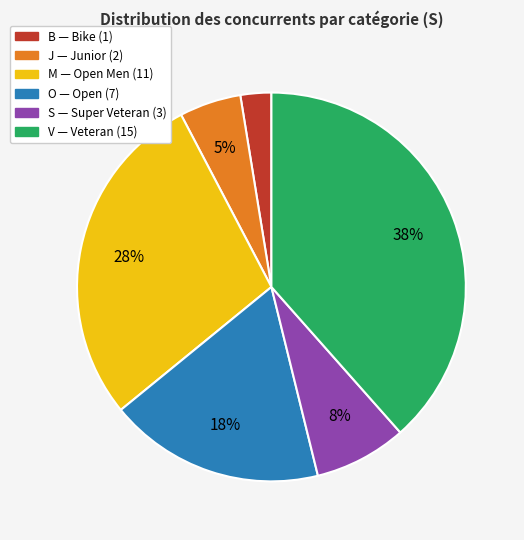

To the nearest percent, what is the average slice percentage?

17%